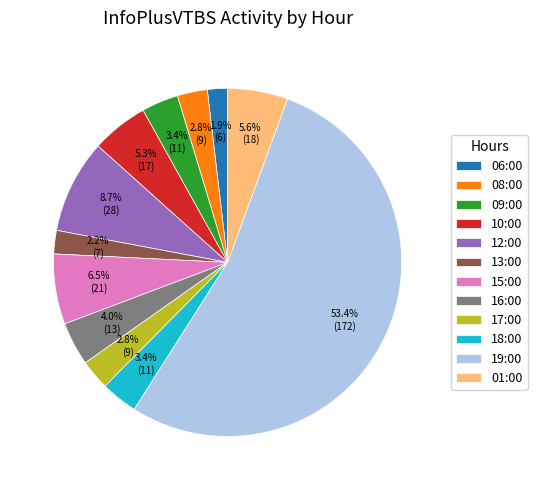

Which slice is the largest?

19:00